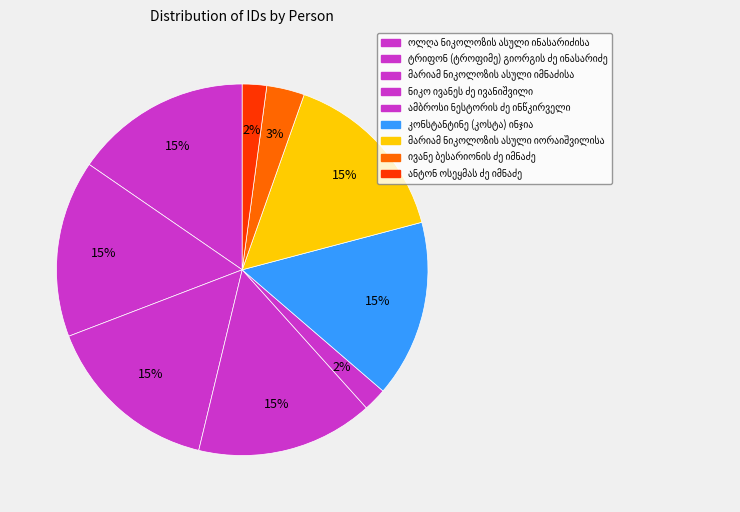

Count the number of slices in the pie.

9